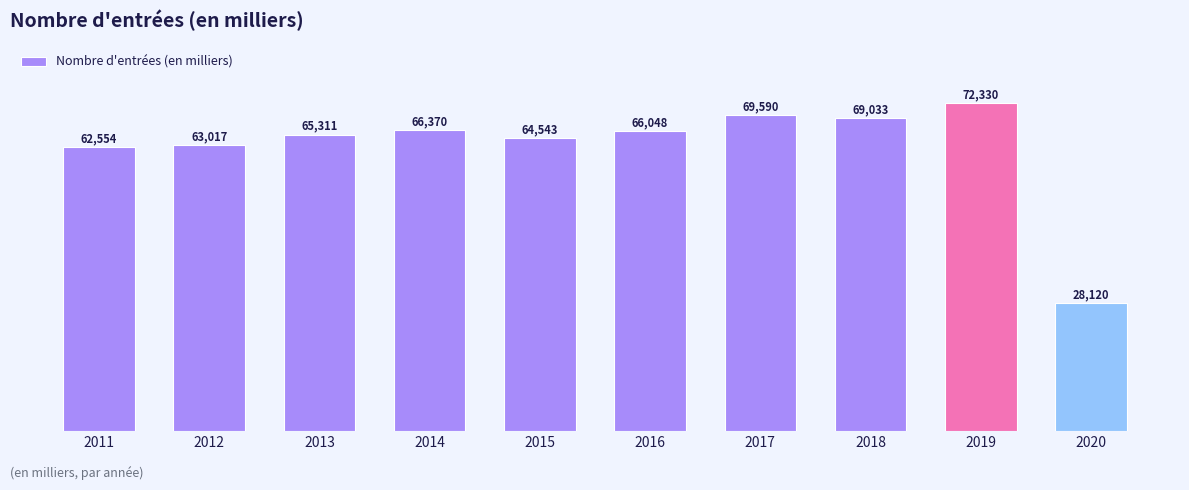

What is the smallest value displayed?

28119.7